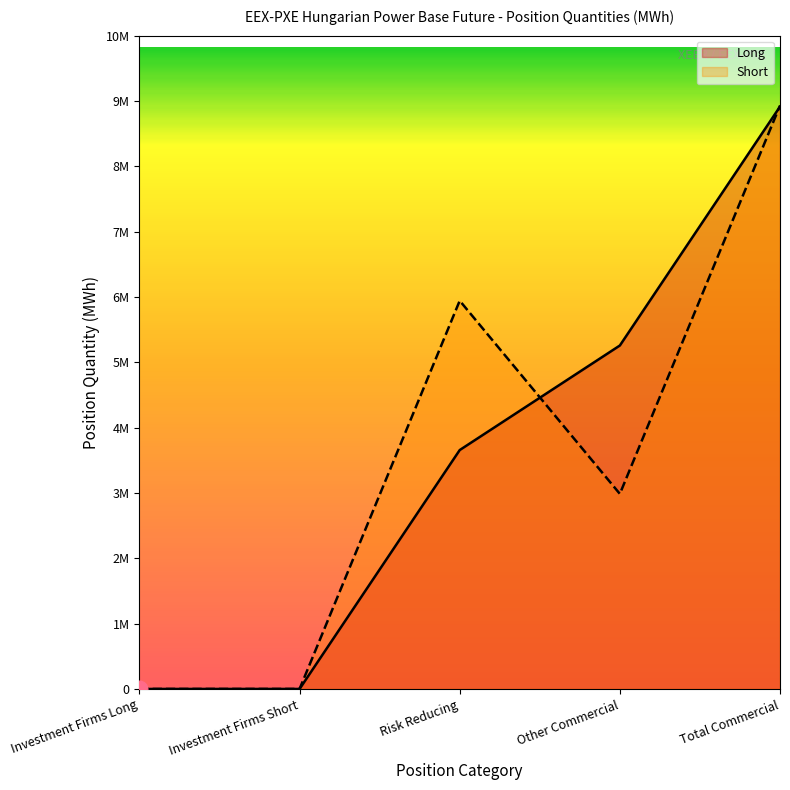

Does the chart have visible grid lines?

No